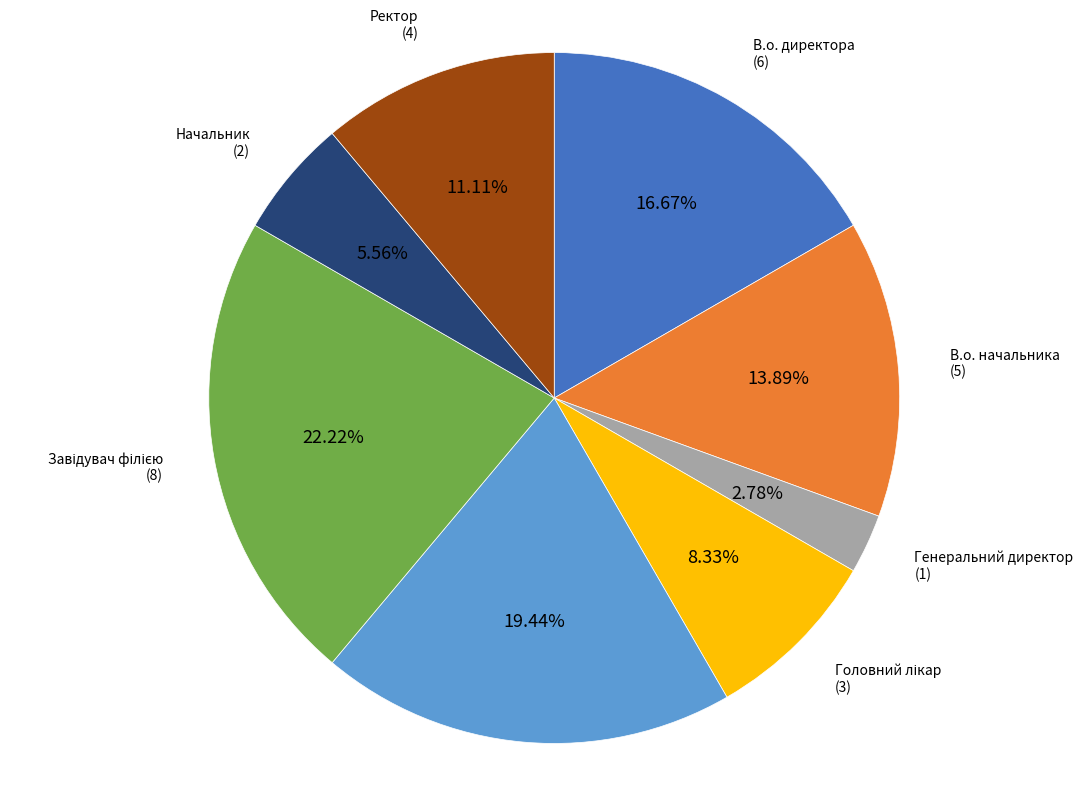

Is there any slice that represents more than half of the pie?

No